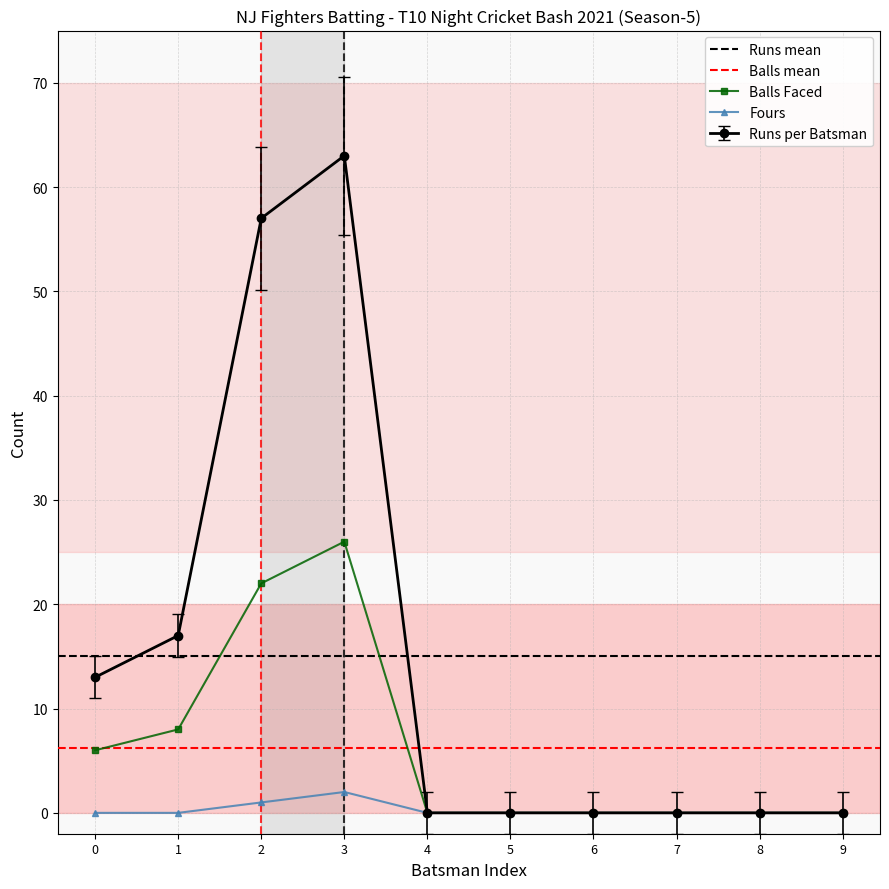

Is the value of Fours at 9 greater than the value of Balls Faced at 1?

No